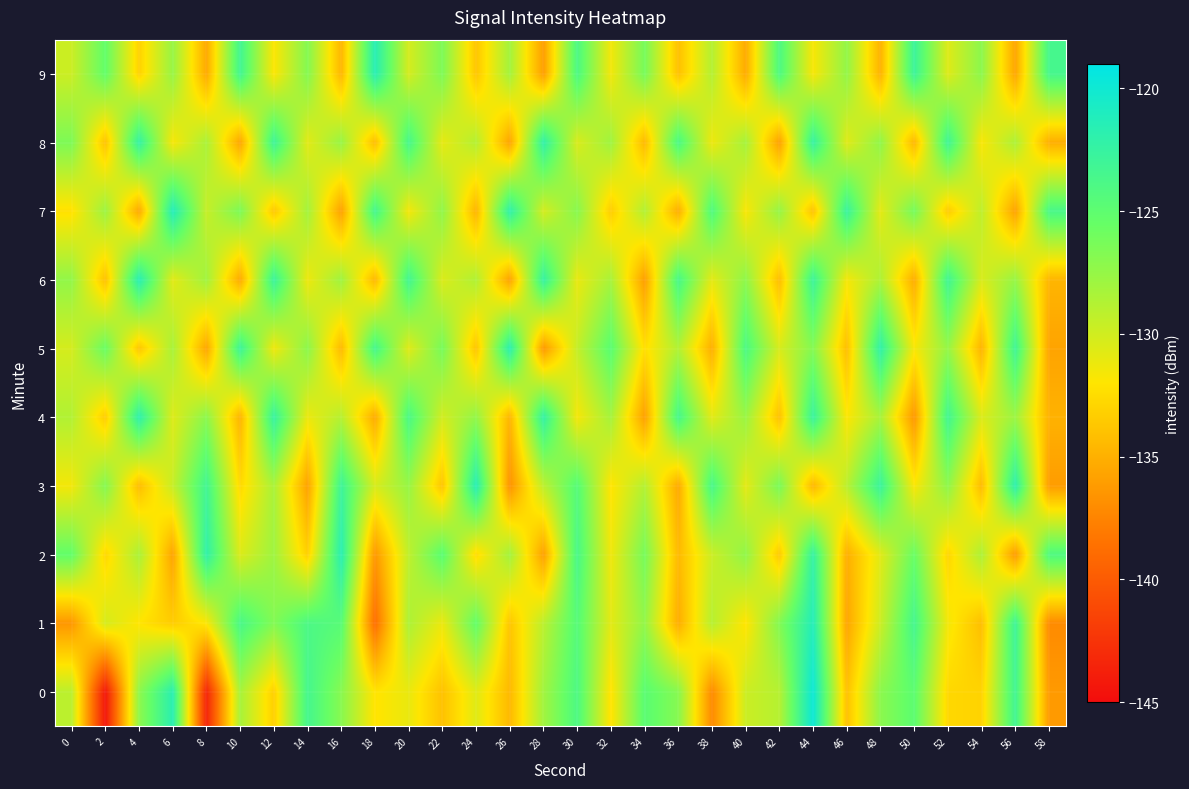

Which has a higher value, 32 or 2?

32